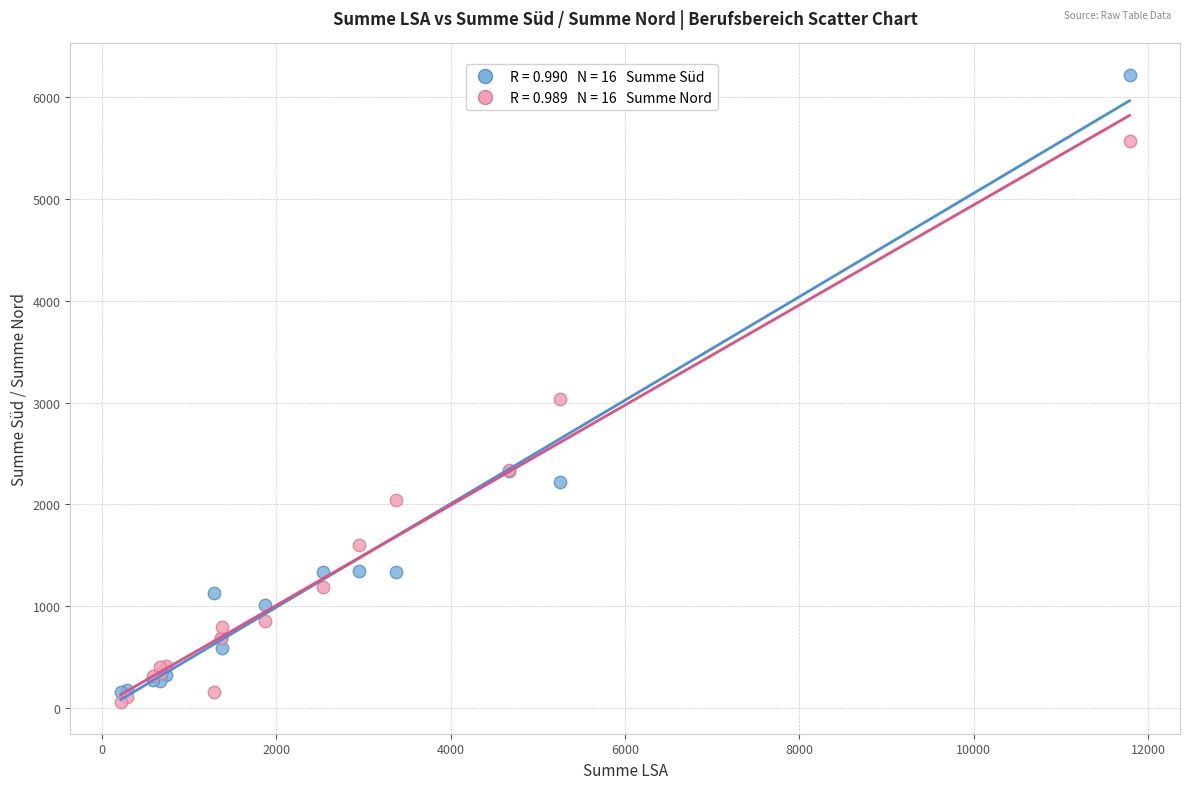

Across all series, what Y value is closest to 3138?

3037